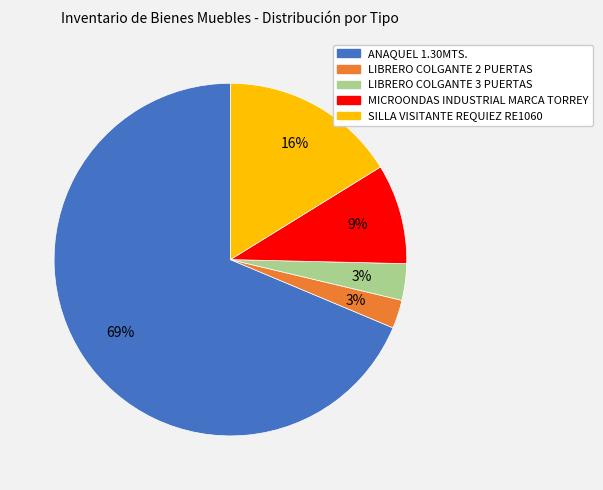

Is the sum of ANAQUEL 1.30MTS. and MICROONDAS INDUSTRIAL MARCA TORREY greater than half?

Yes